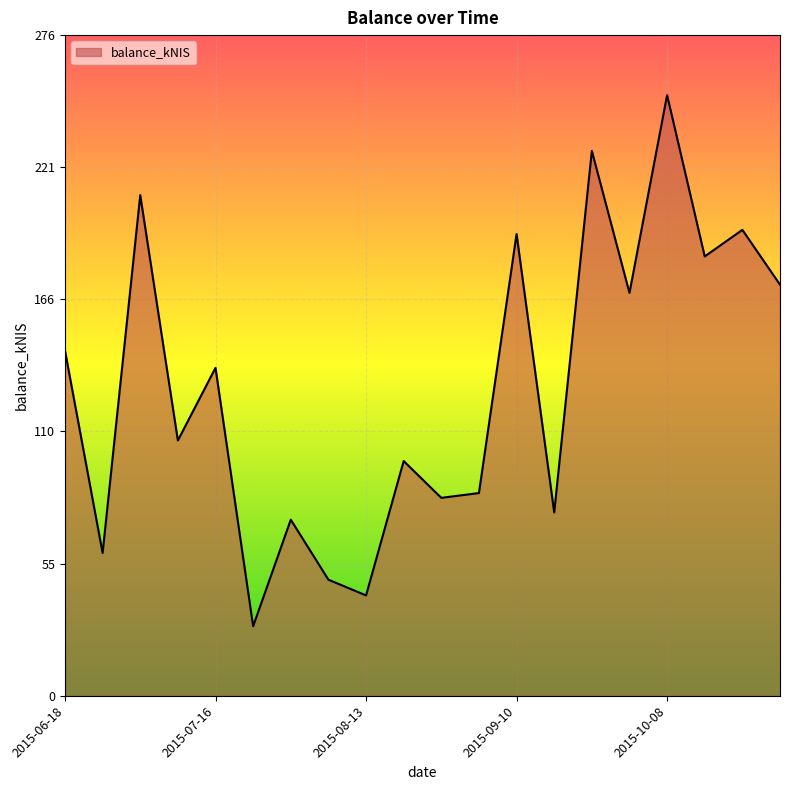

What is the maximum value shown in the chart?

251.8